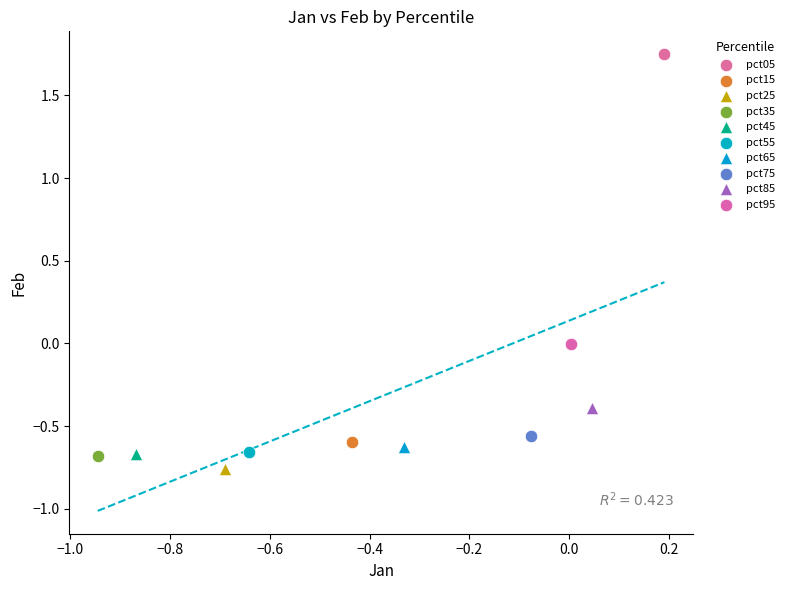

What are all the series names shown in the legend?

pct05, pct15, pct25, pct35, pct45, pct55, pct65, pct75, pct85, pct95